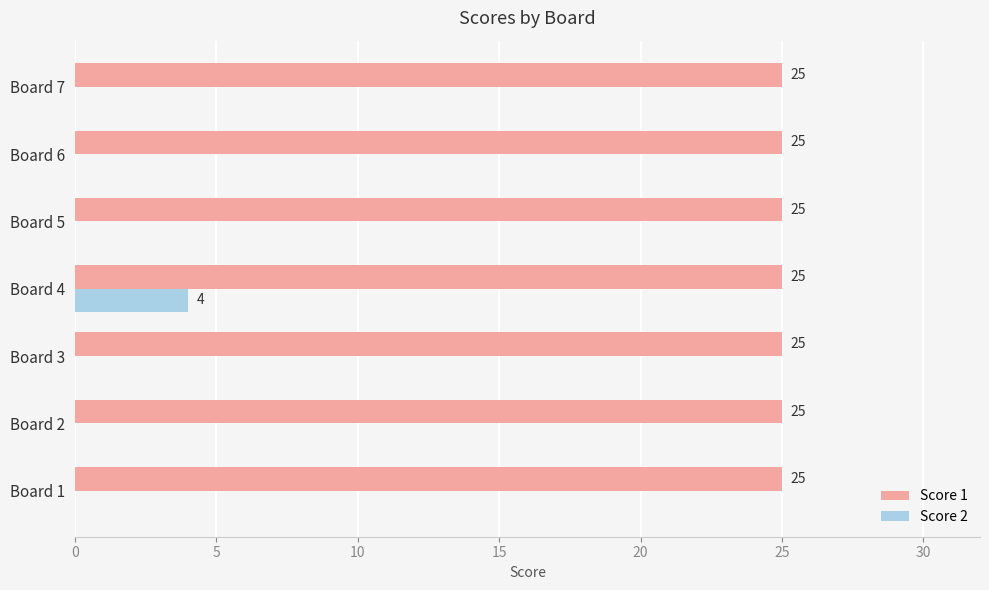

How many data points in Score 2 are above 0?

1